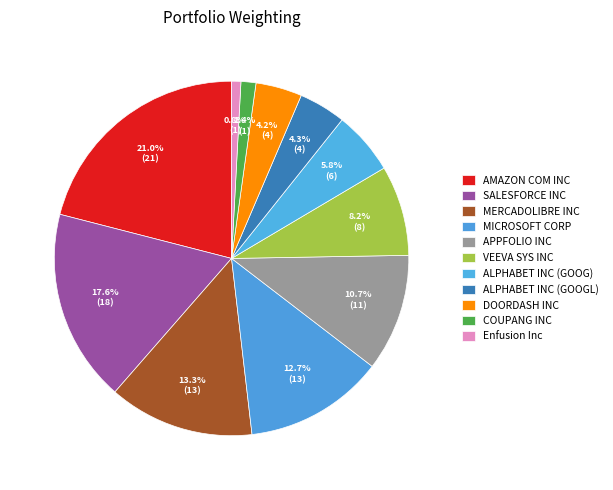

How many segments does this pie chart have?

11